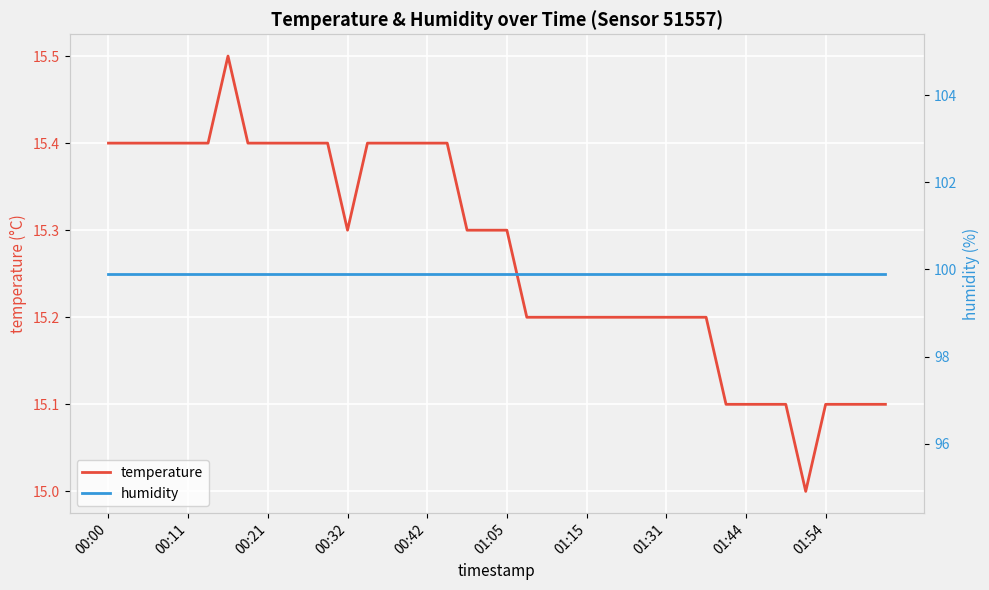

List the series in order of their peak value, highest first.

humidity, temperature